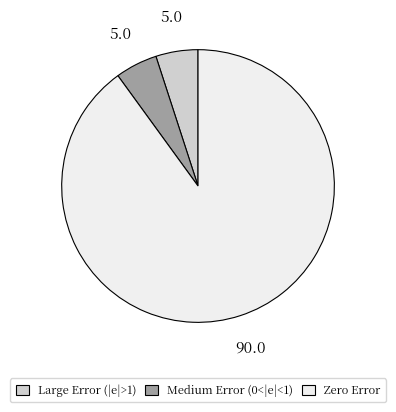

Is there any slice that represents more than half of the pie?

Yes